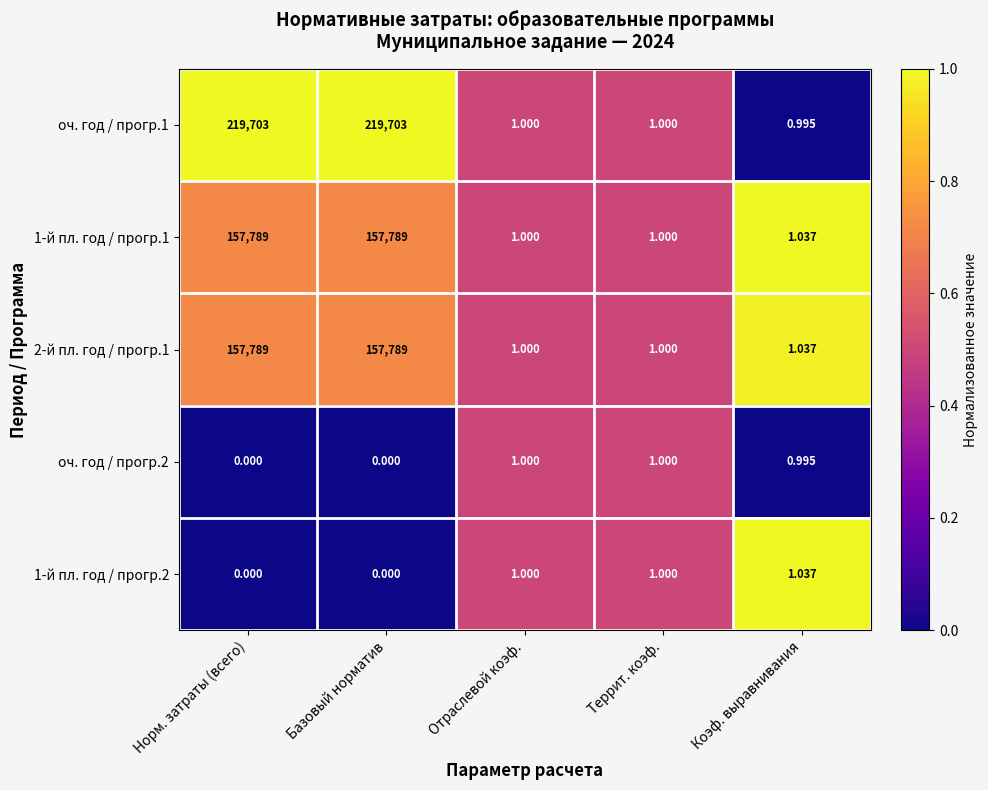

Is the value of 1-й пл. год / прогр.1 at Отраслевой коэф. greater than the value of 1-й пл. год / прогр.2 at Базовый норматив?

Yes